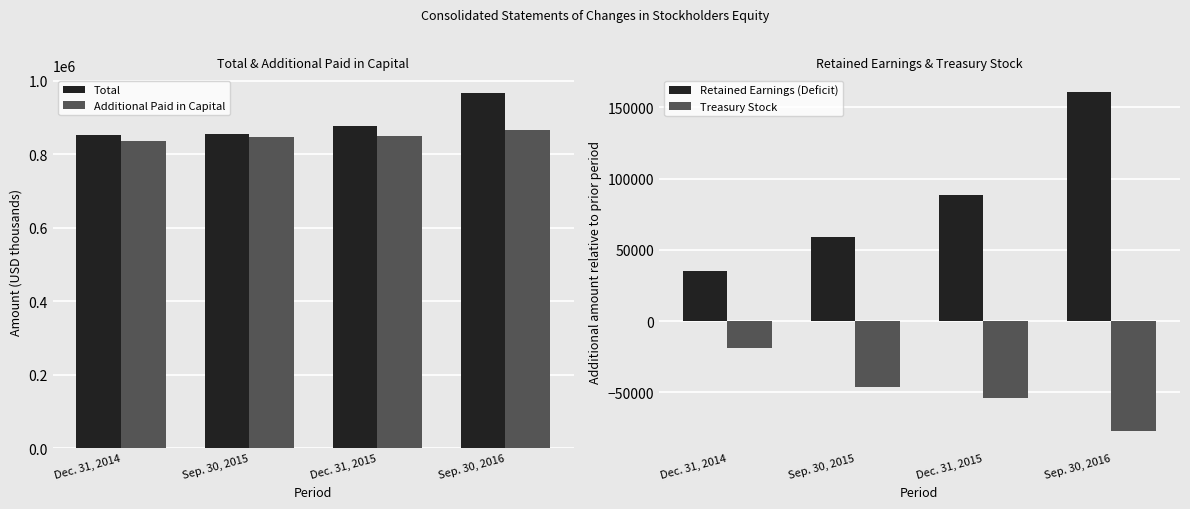

Which series has the widest spread of values?

Retained Earnings (Deficit)